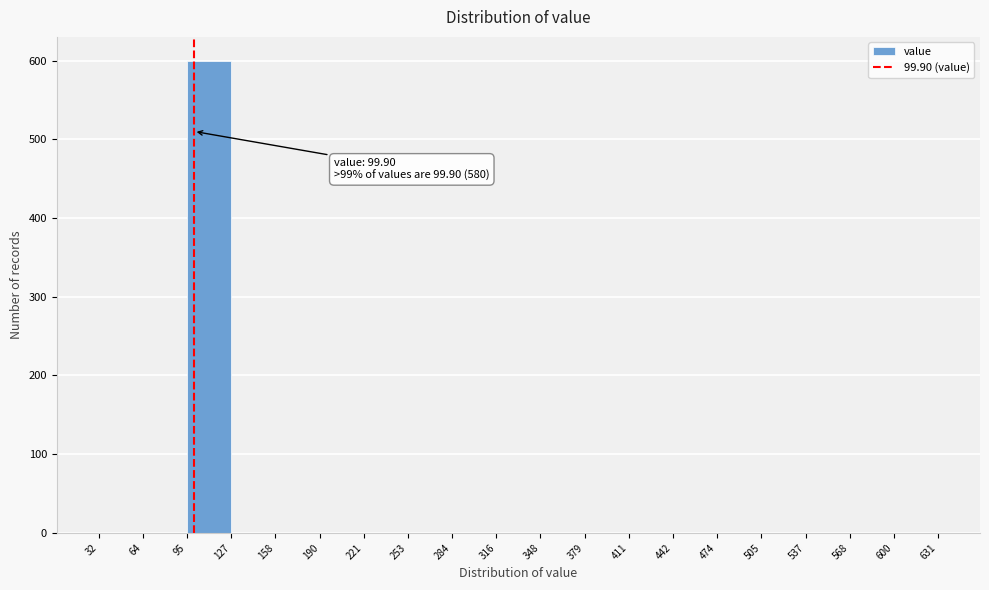

Which range on the x-axis has the tallest bar?

95 to 127